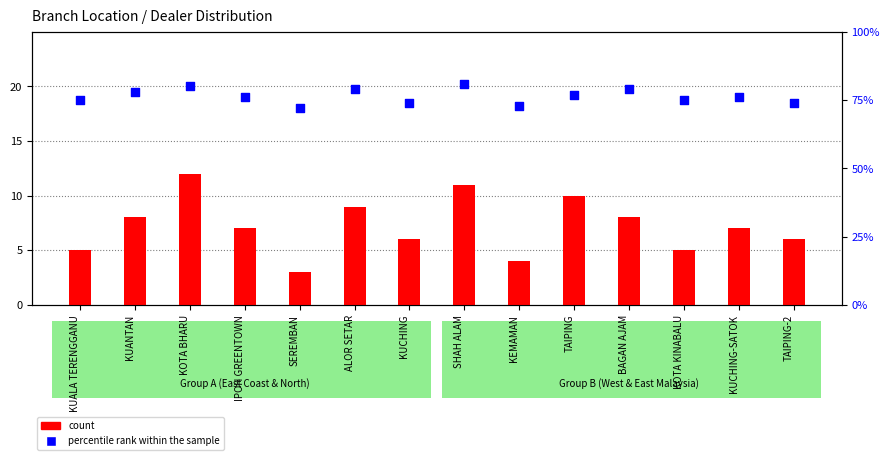

Which series has the widest spread of Y values?

count